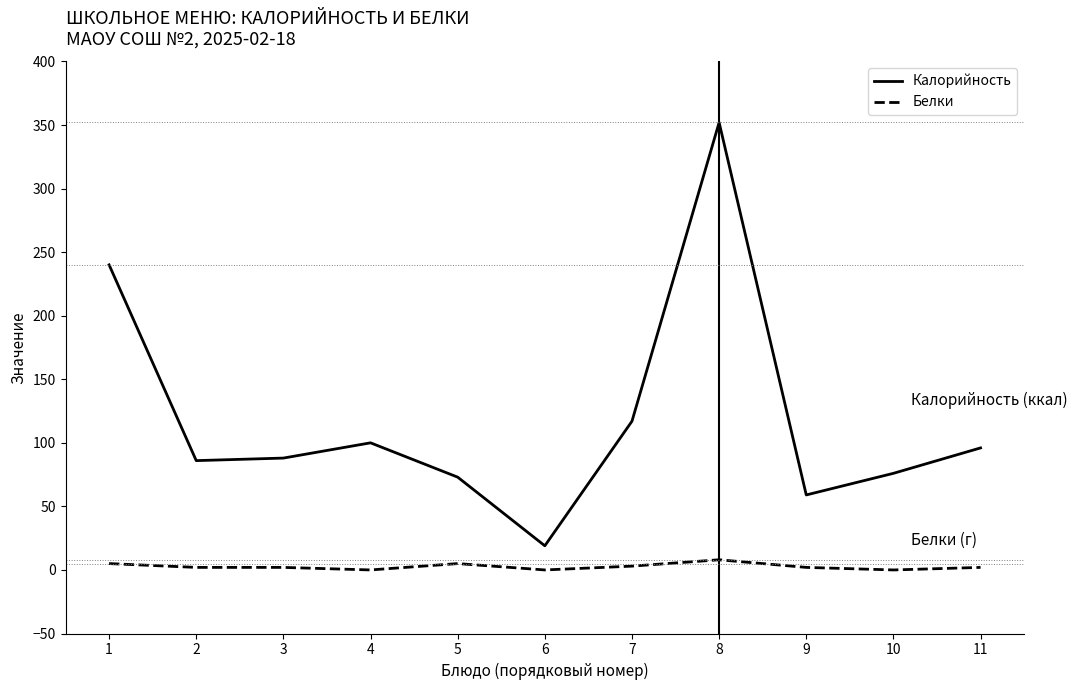

How many interior local peaks does the Калорийность series have?

2